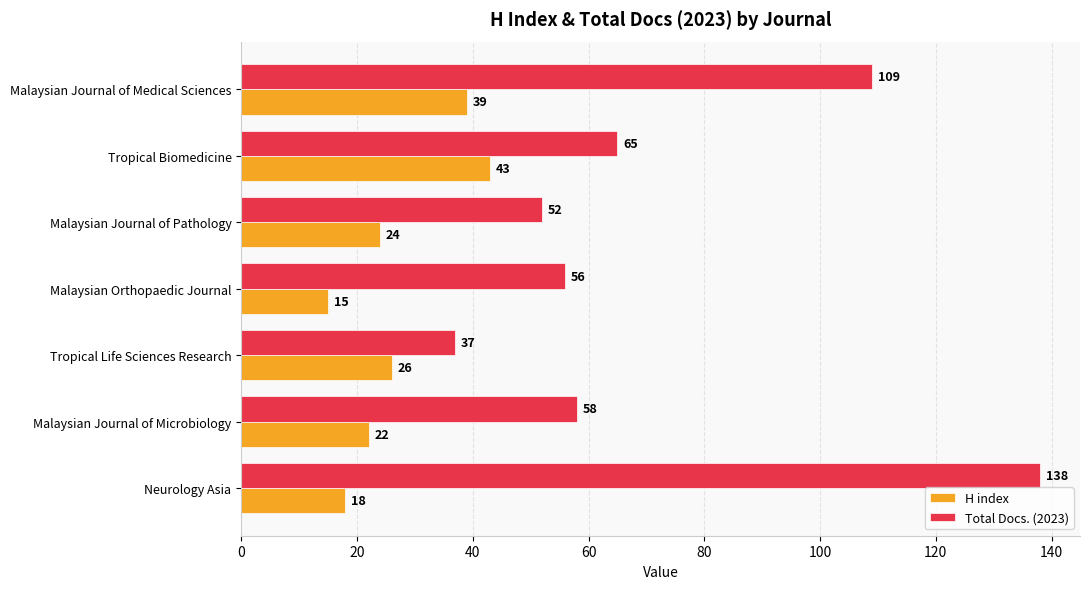

How many series are shown in this chart?

2